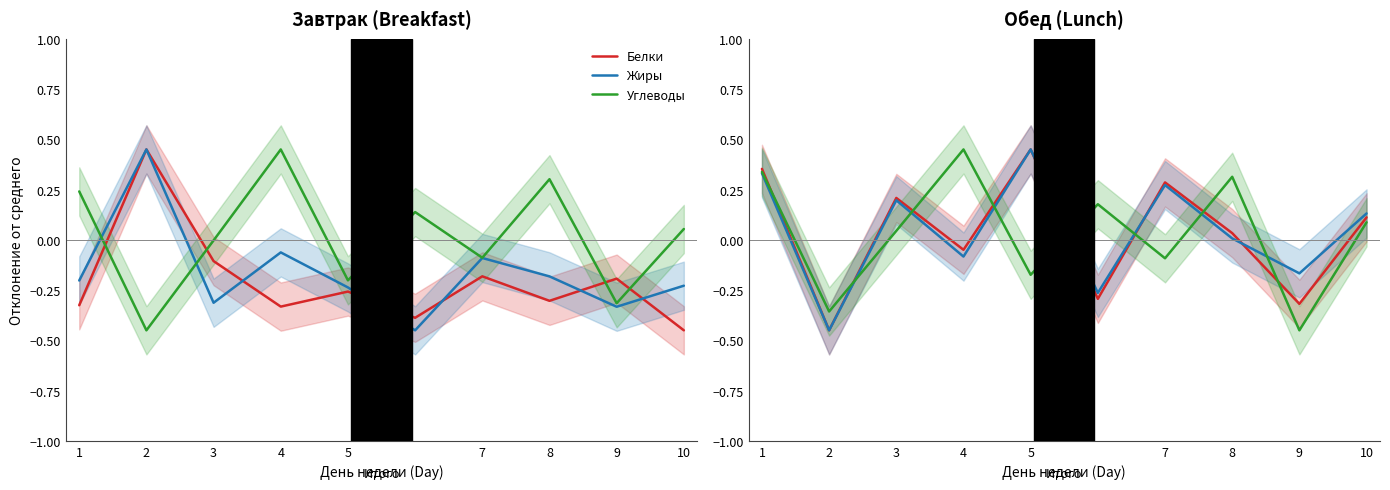

What value does the Жиры series have at 1?

0.3